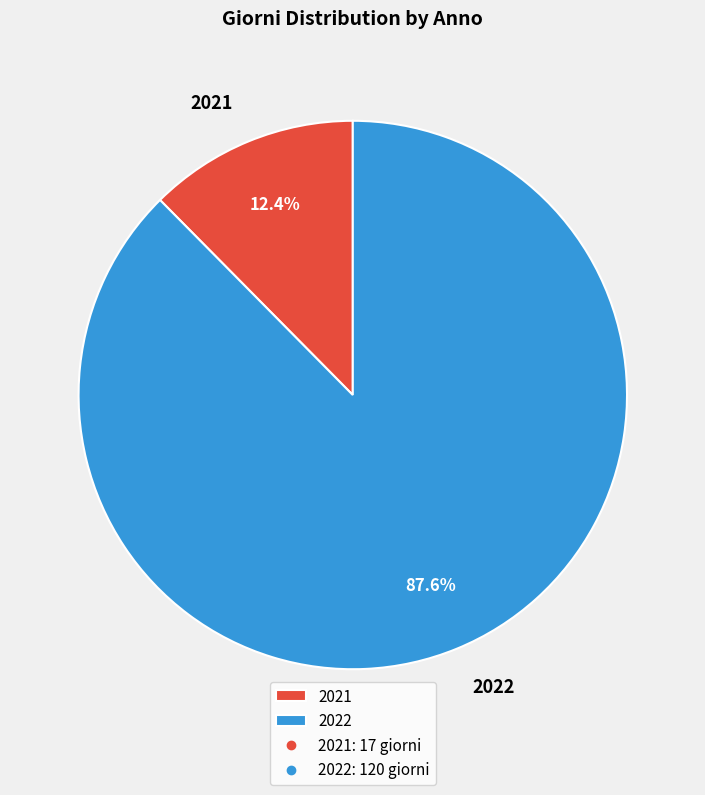

Count the number of slices in the pie.

2